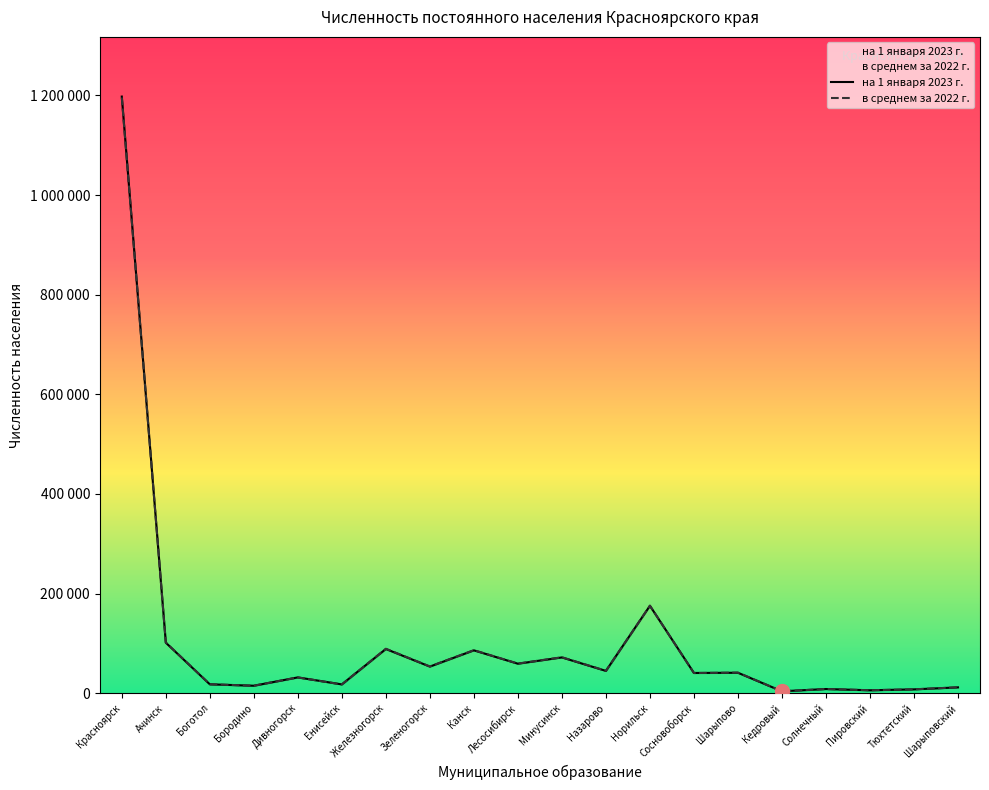

What is the total value across all series at Тюхтетский?

15460